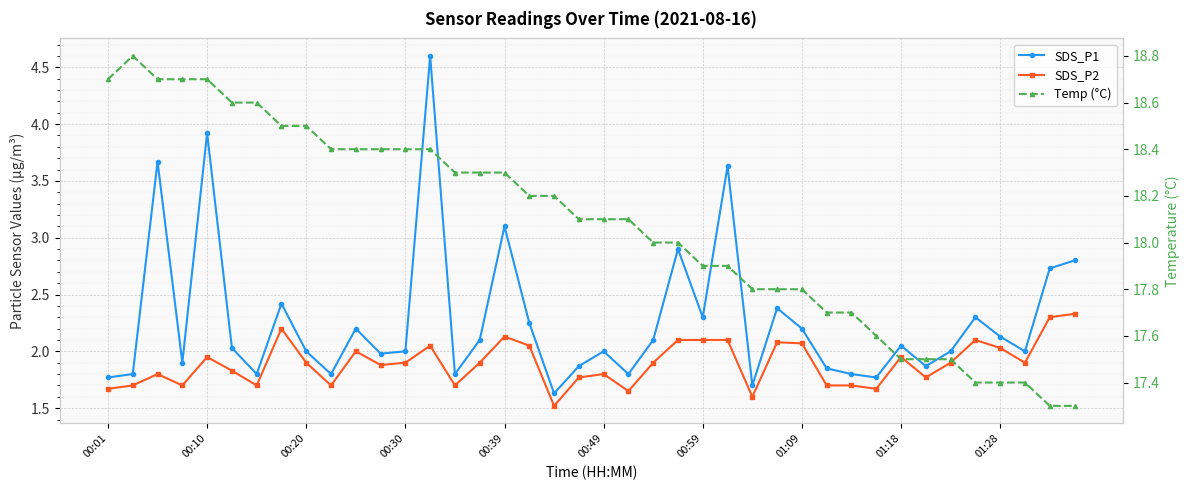

How many lines are shown in the chart?

3